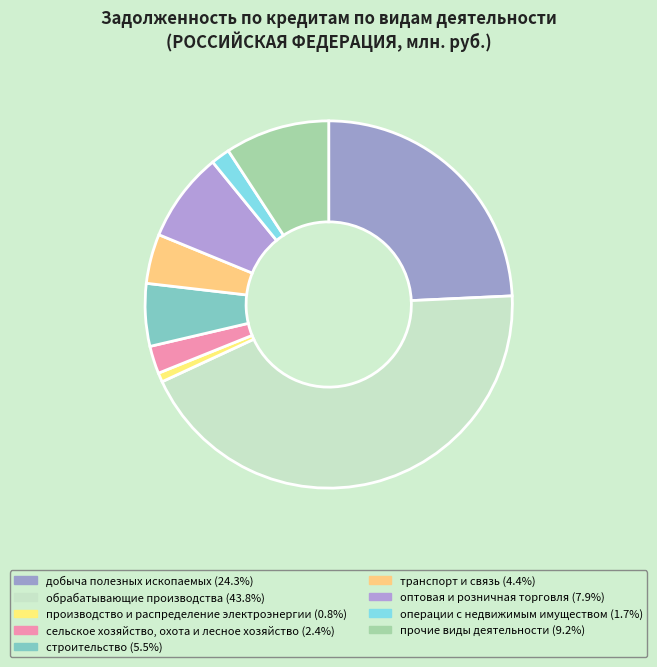

Is there a majority slice in this chart?

No